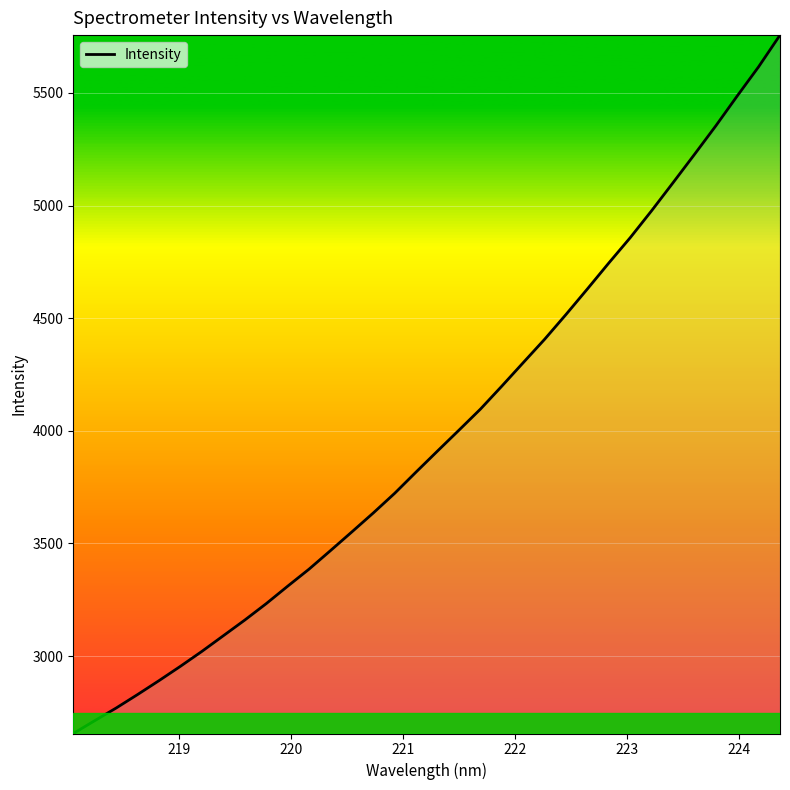

What is the minimum value shown in the chart?

2656.1